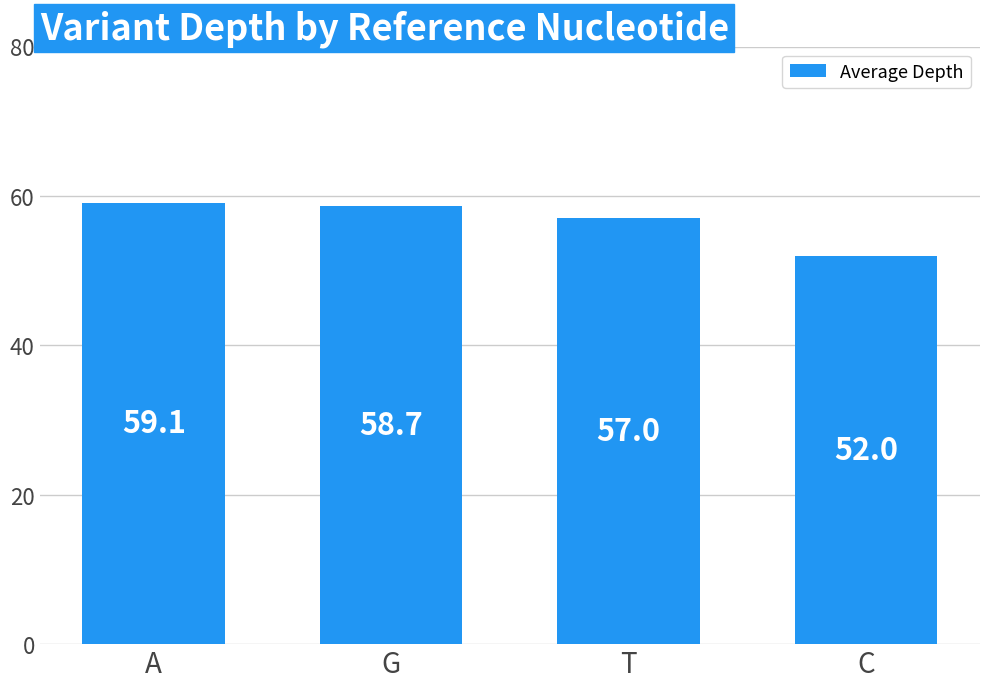

Approximately how many times larger is the value at T compared to G?

1.0